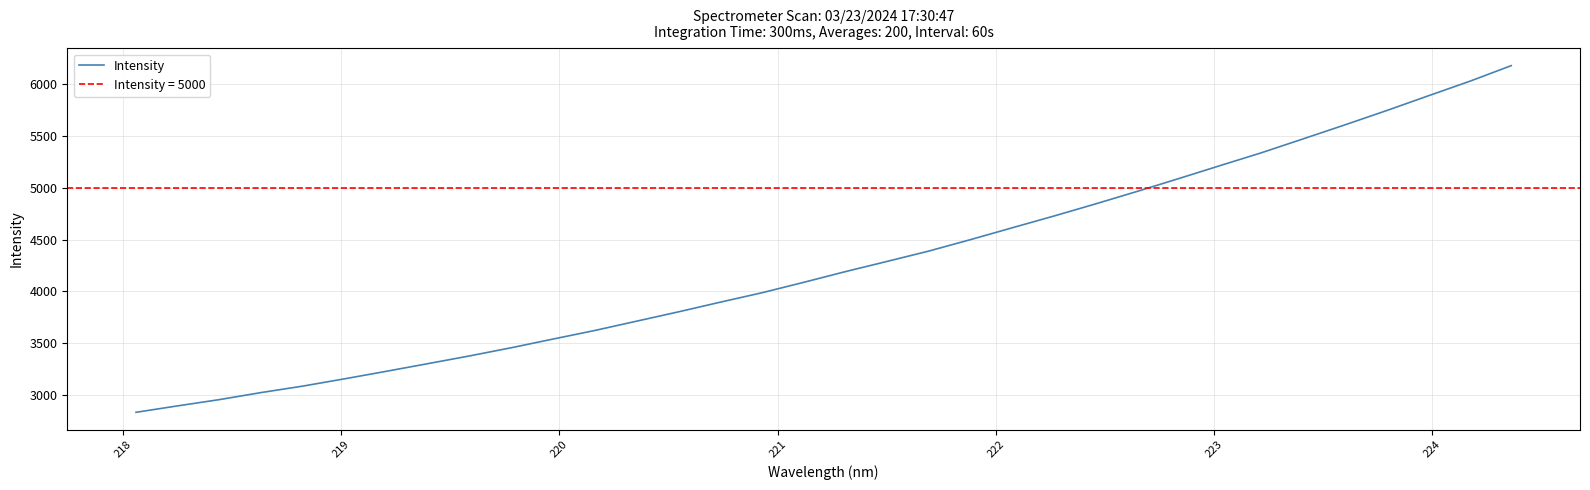

What is the highest value of the Intensity series?

6176.3